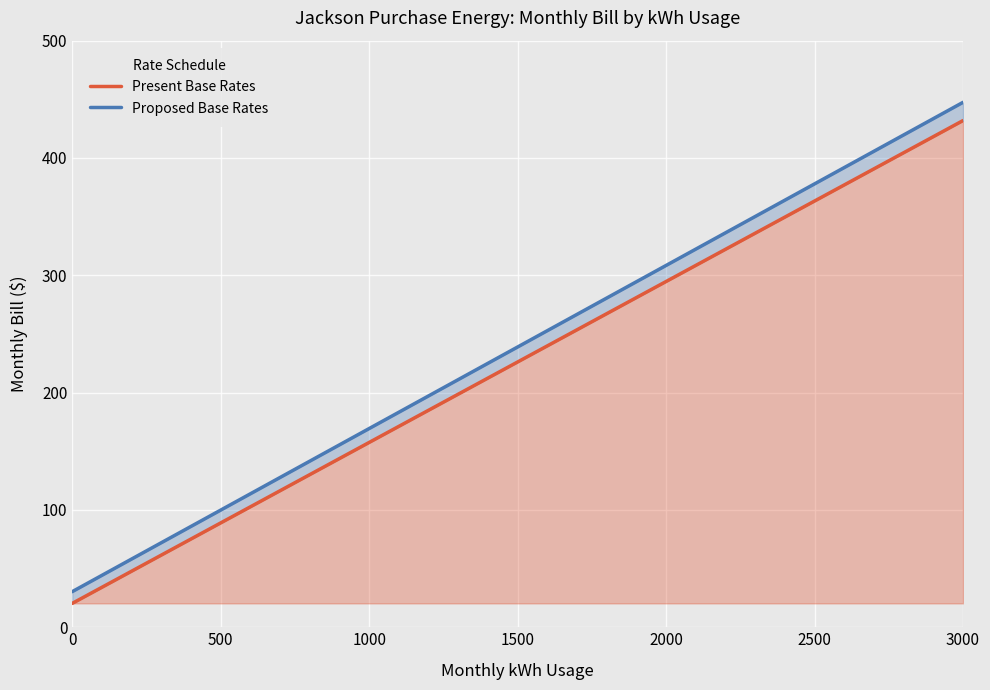

What is the average value of the Proposed Base Rates series?

238.9